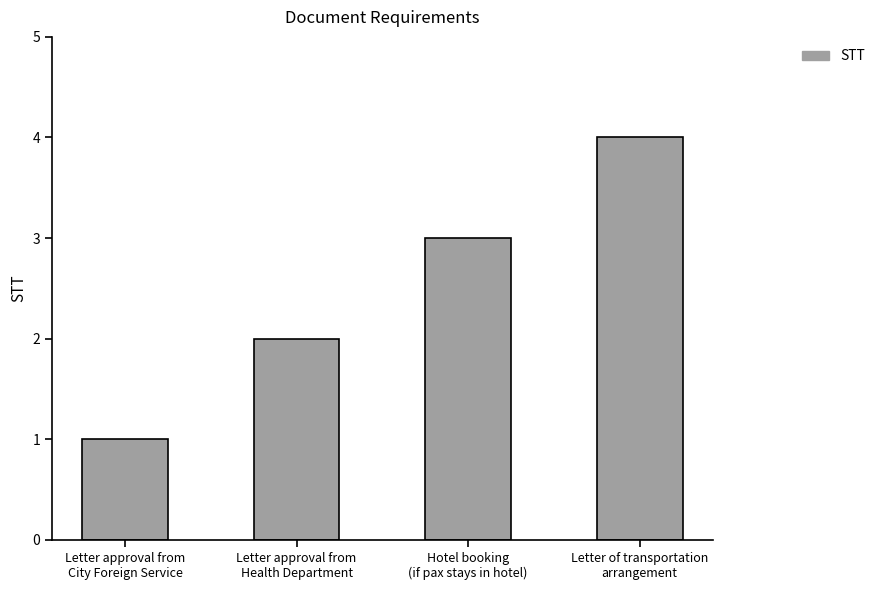

What is the sum of all values?

10